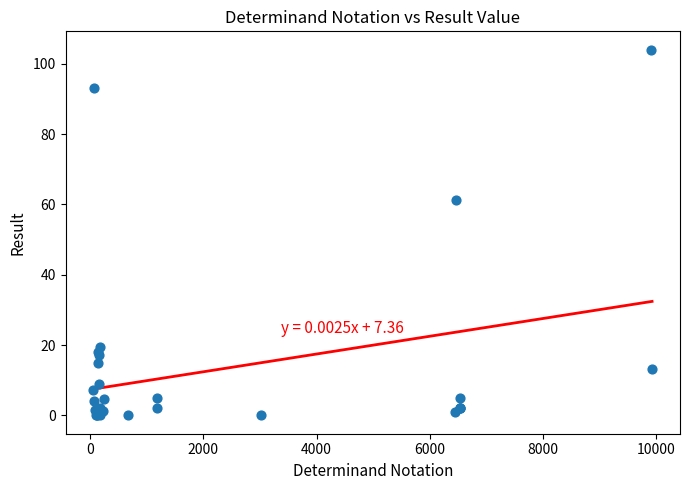

What Y value in the scatter plot is closest to 52?

61.3